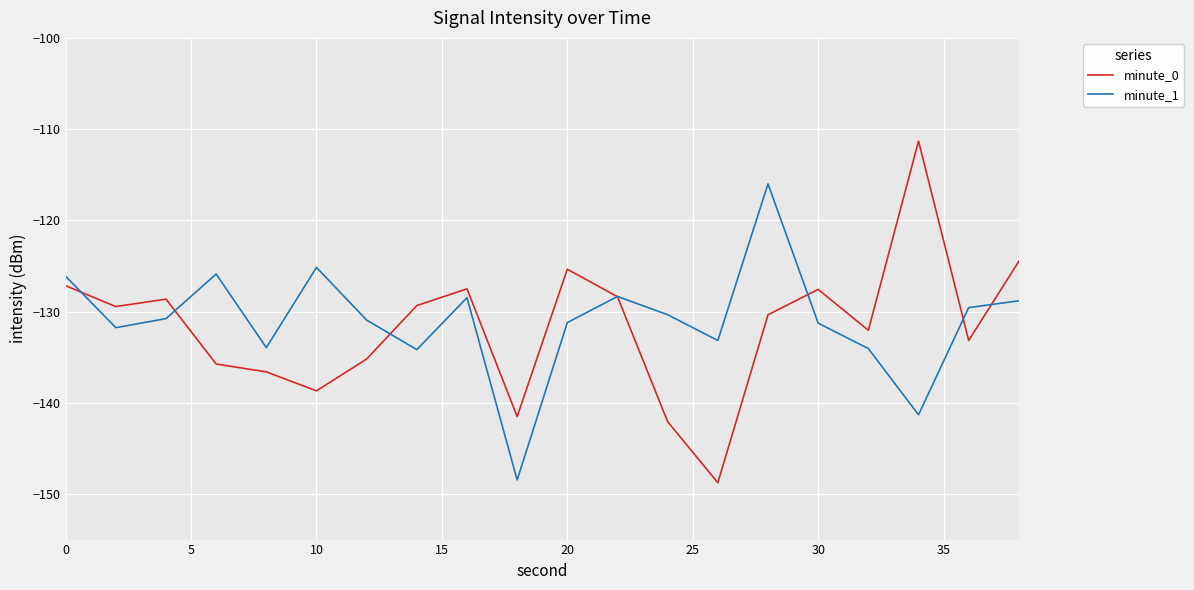

Which series has the largest range (max minus min)?

minute_0